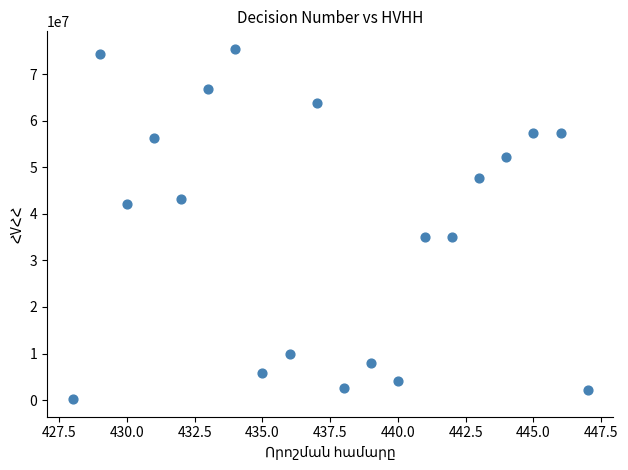

What is the range of X values (max minus min)?

19